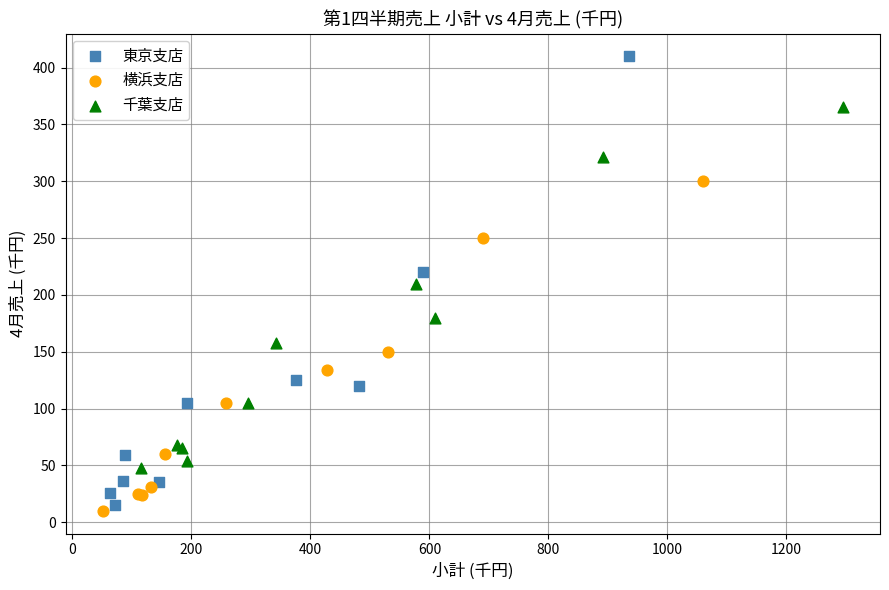

What are all the series names shown in the legend?

東京支店, 横浜支店, 千葉支店